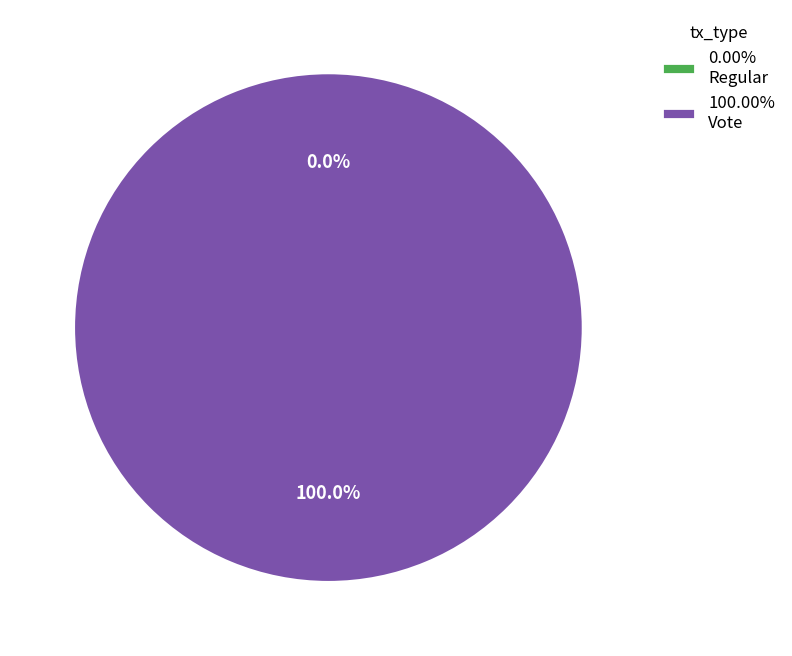

To the nearest percent, what is the difference between the Regular and Vote slice percentages?

100%